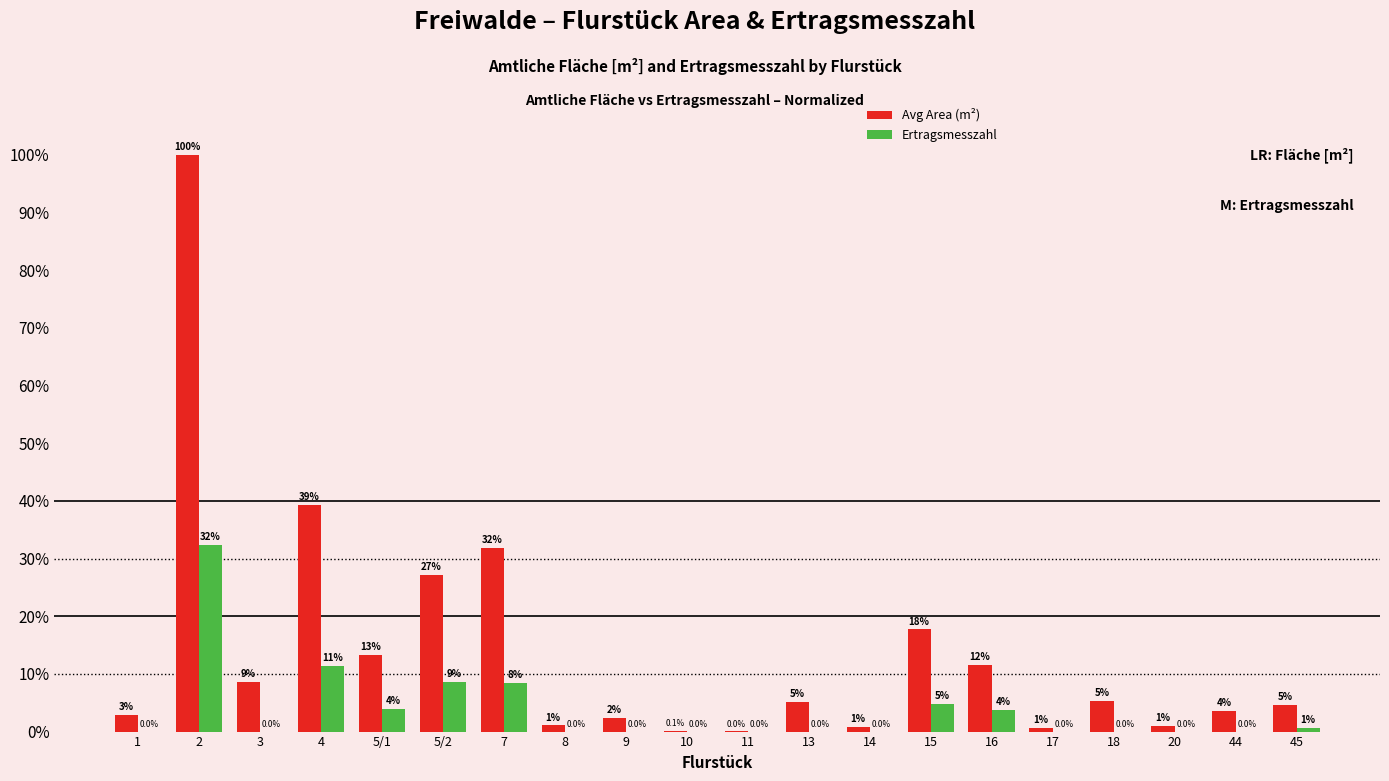

What is the average value of the Avg Area (m²) series?

13.8